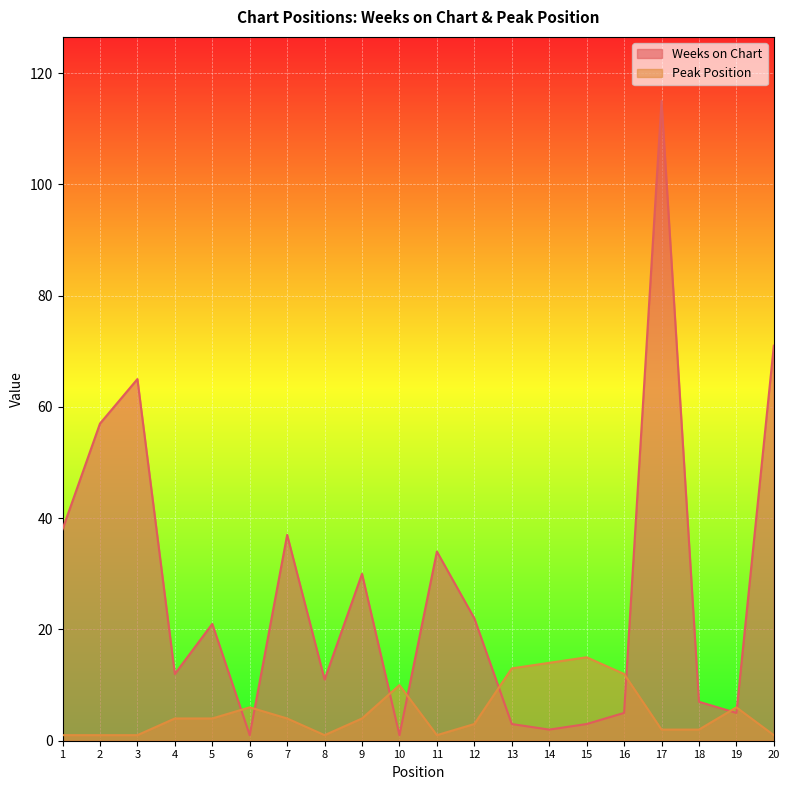

The value of Peak Position at 11 is 1. True or false?

True